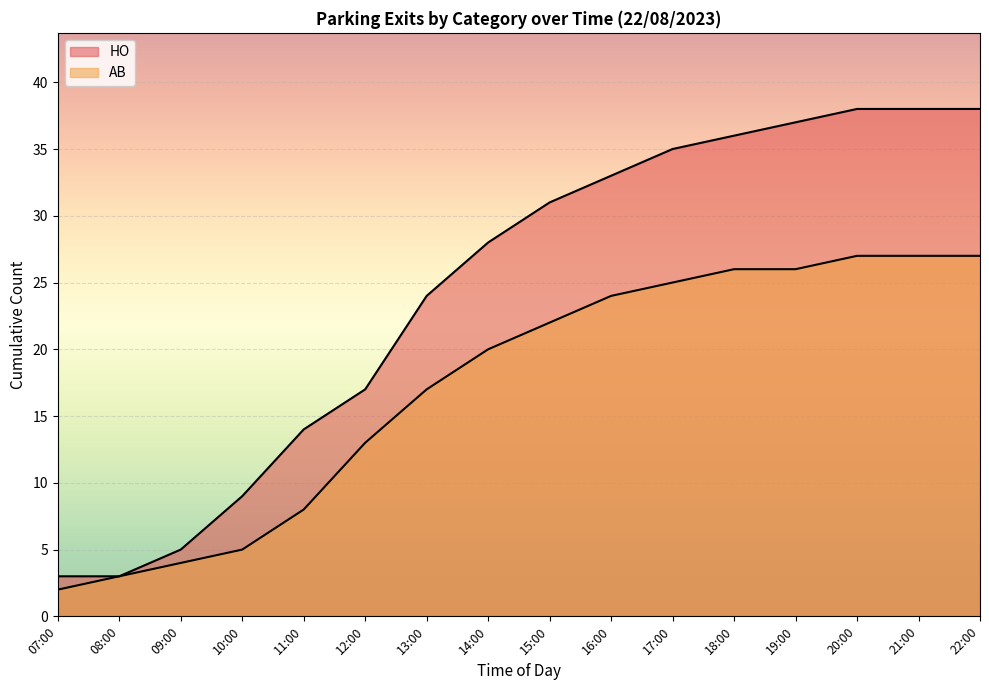

Count the number of categories in the chart.

16